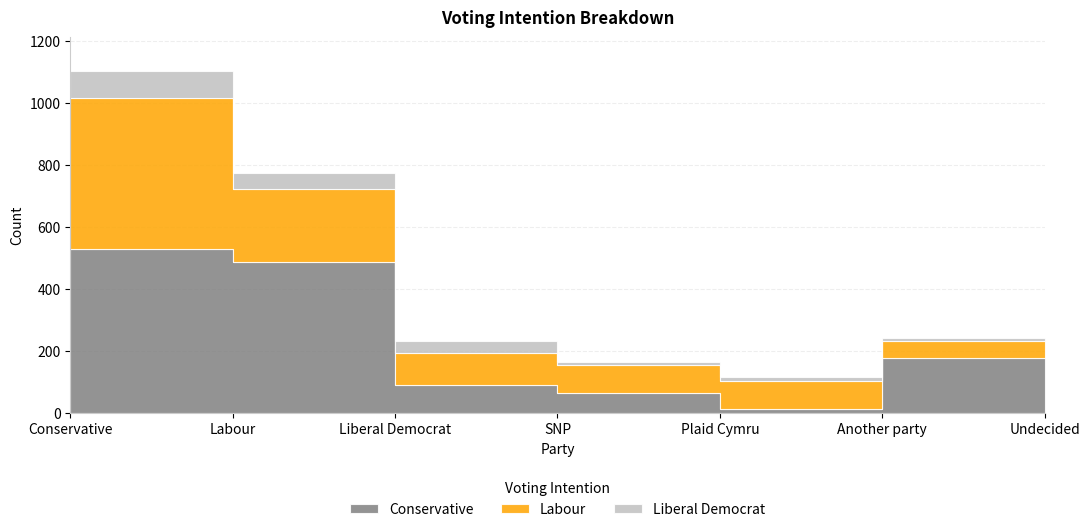

What position from the right is Another party?

2